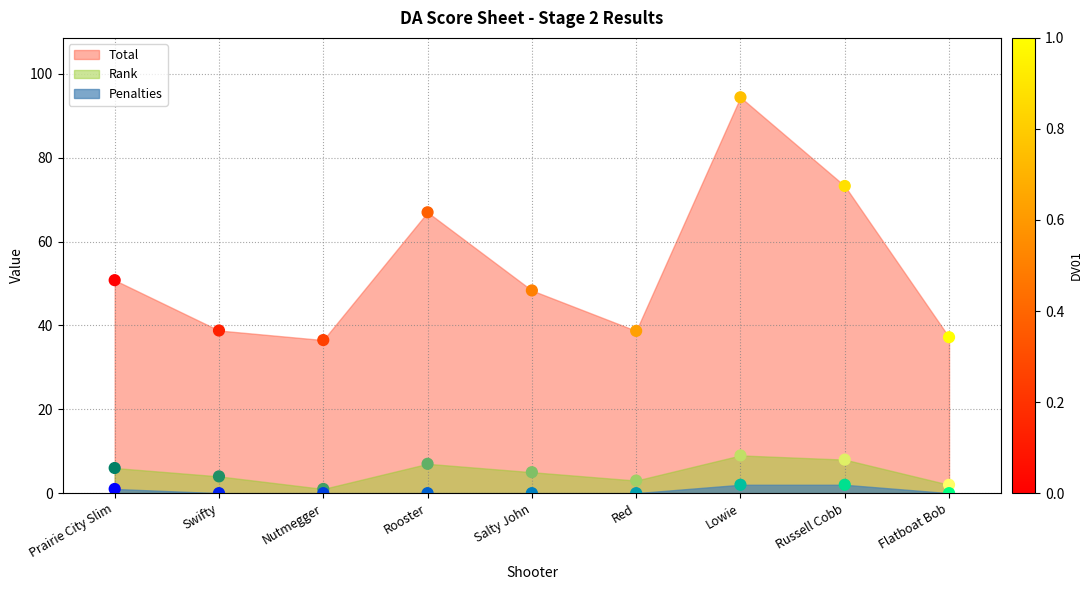

Which series has the widest spread of Y values?

Total